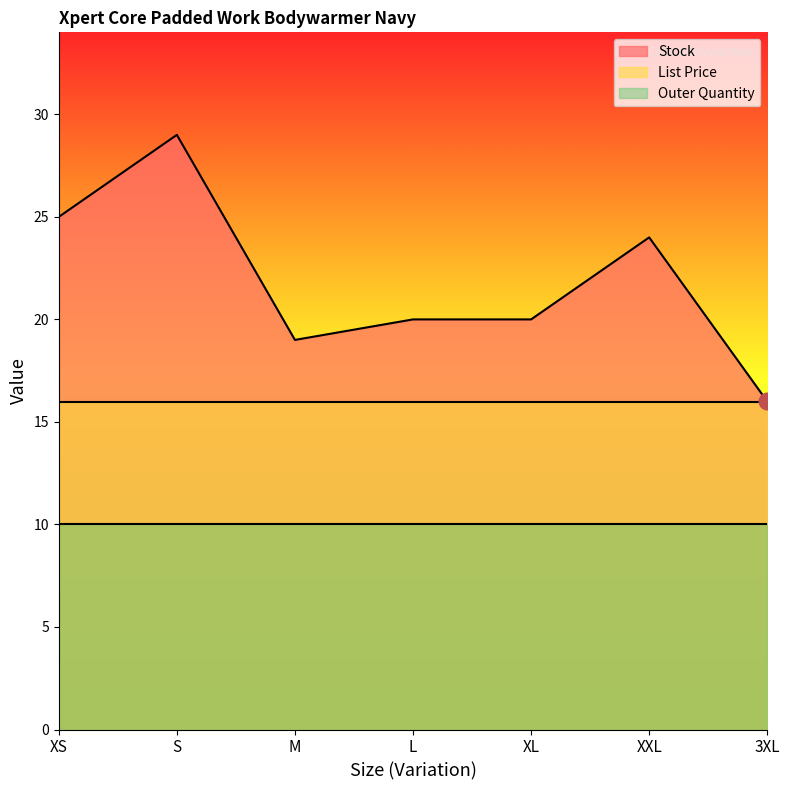

Rank the categories by List Price value from highest to lowest.

XS, S, M, L, XL, XXL, 3XL